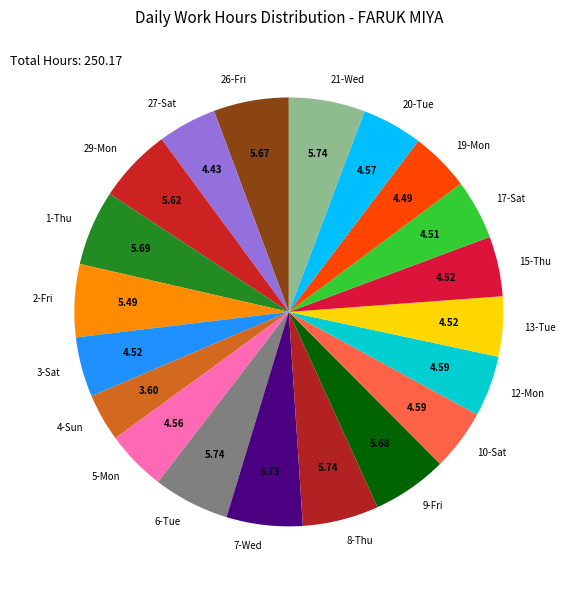

True or false: 8-Thu accounts for 15% of the total.

False